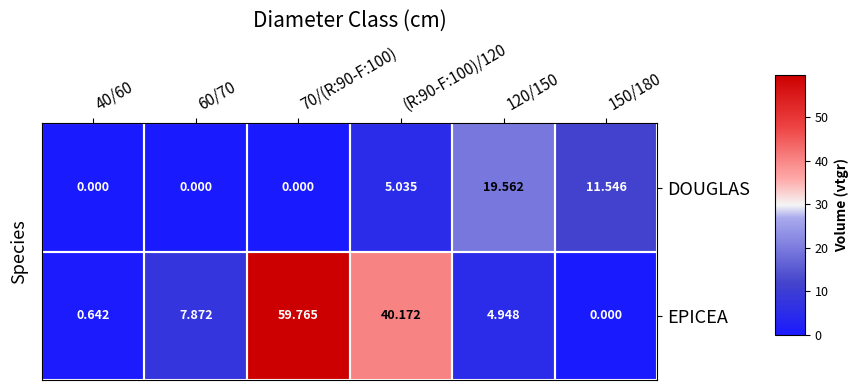

Which series has the largest range (max minus min)?

EPICEA